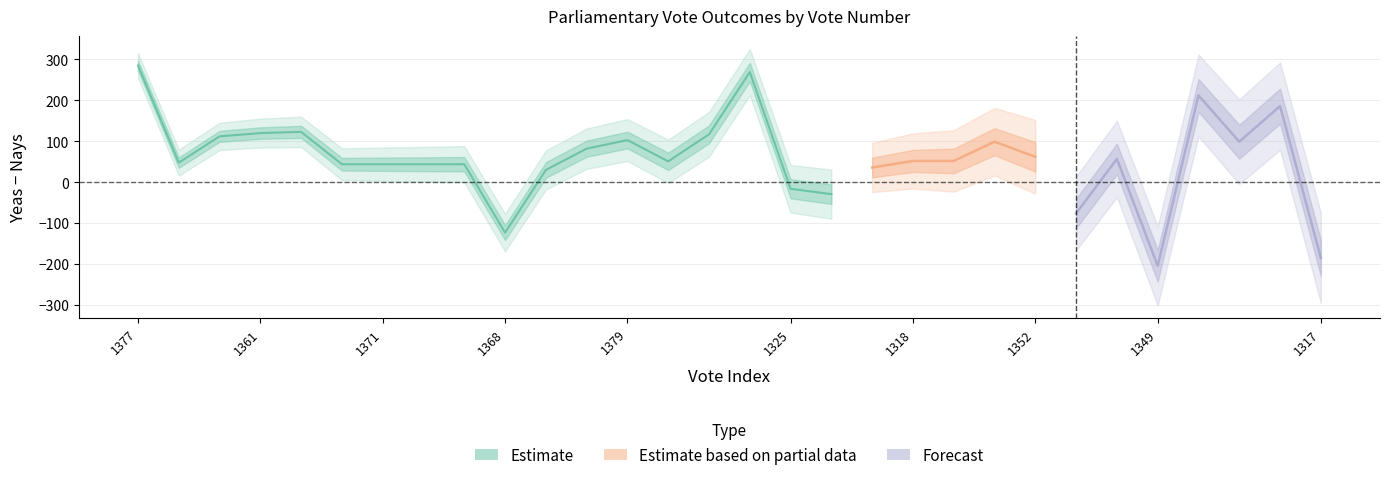

How many categories are shown in the chart?

30